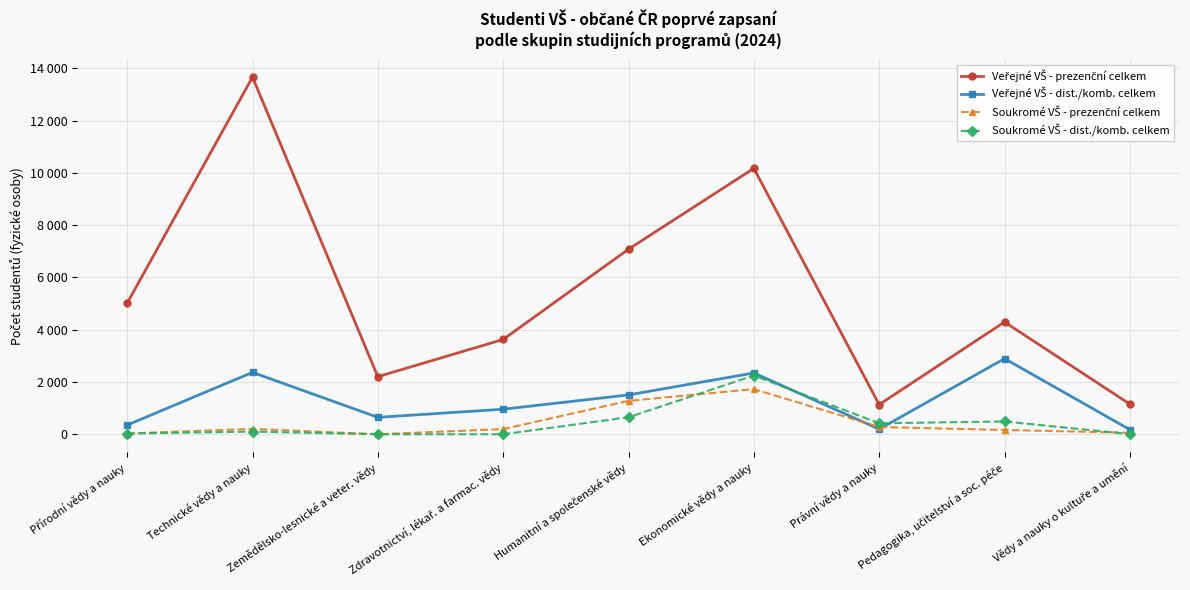

Does the chart have visible grid lines?

Yes